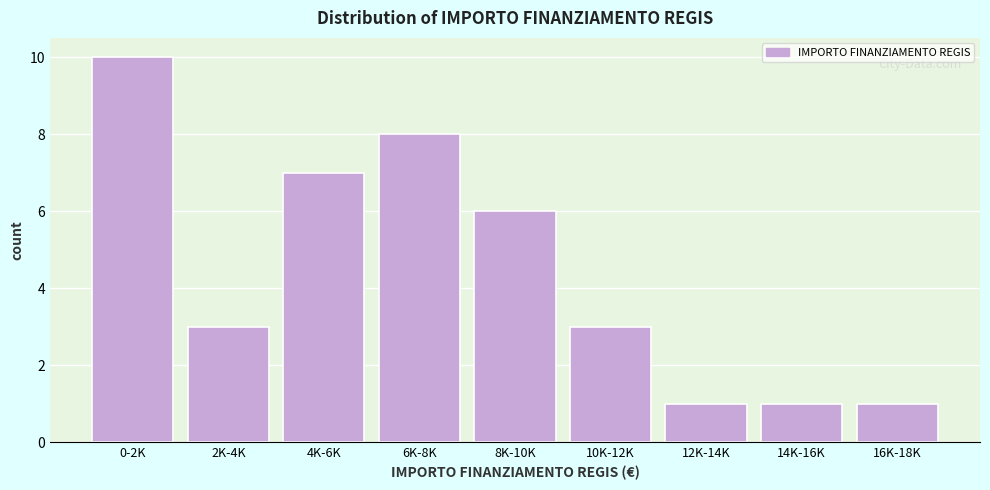

Reading right to left, transcribe all the data shown in this chart.

1	1	1	3	6	8	7	3	10